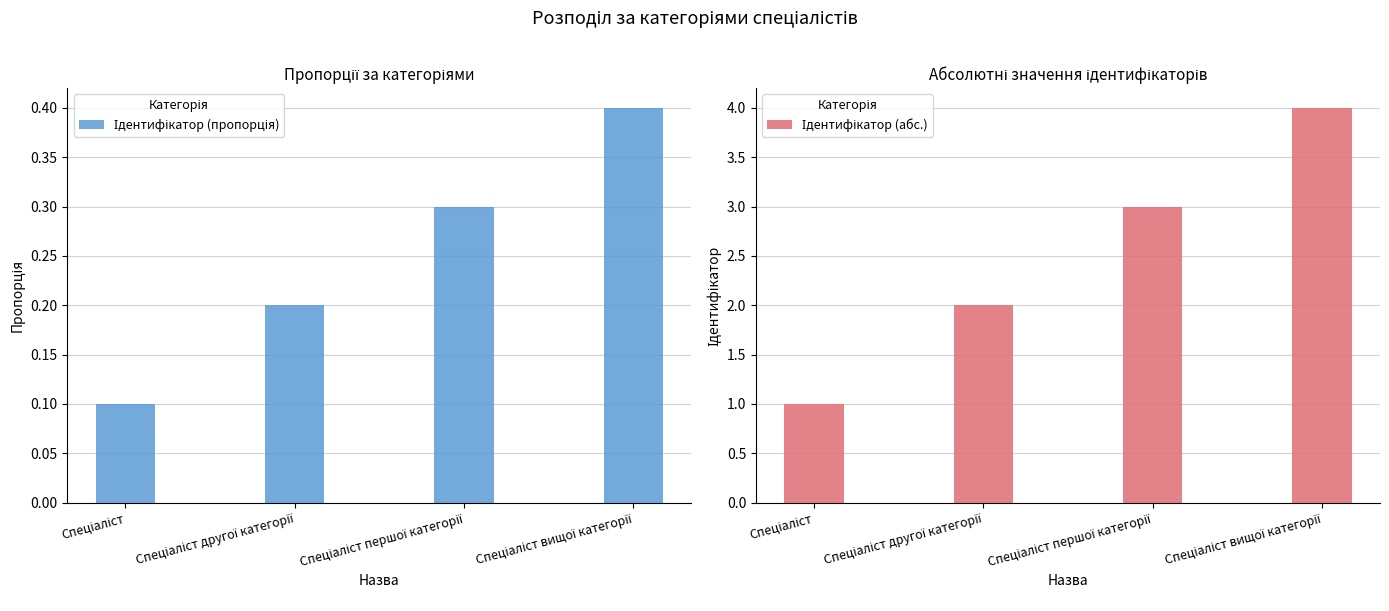

Between Спеціаліст першої категорії and Спеціаліст другої категорії, which is larger?

Спеціаліст першої категорії